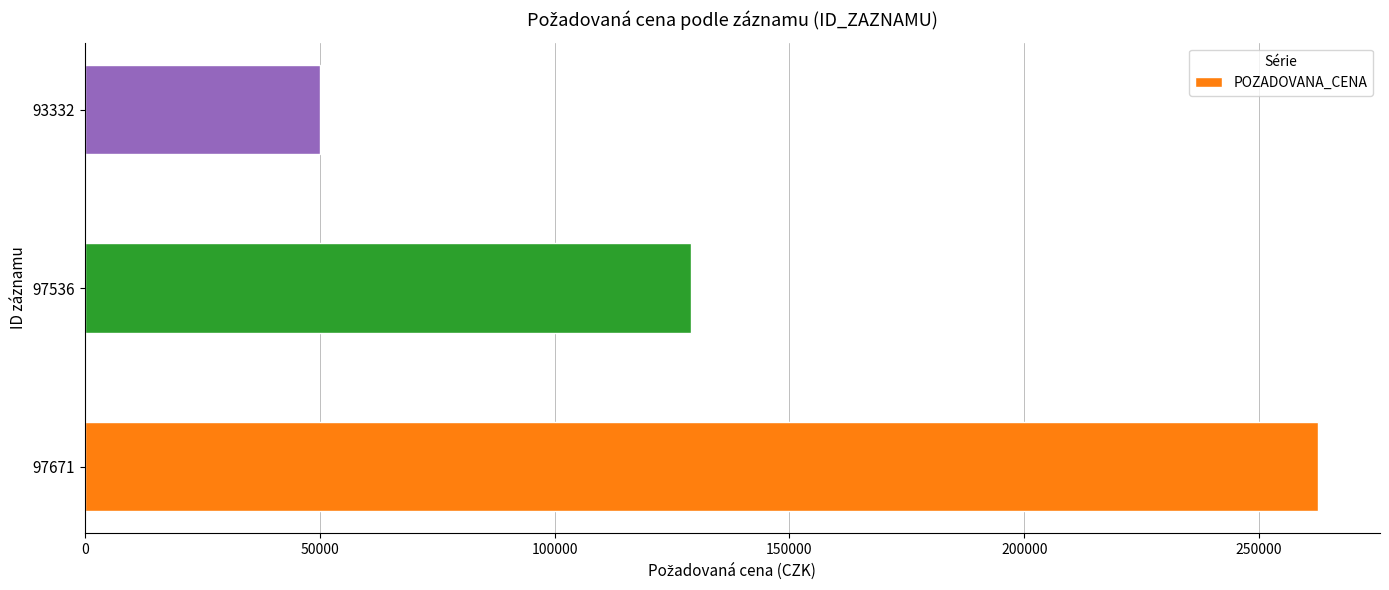

How many series are shown in this chart?

1